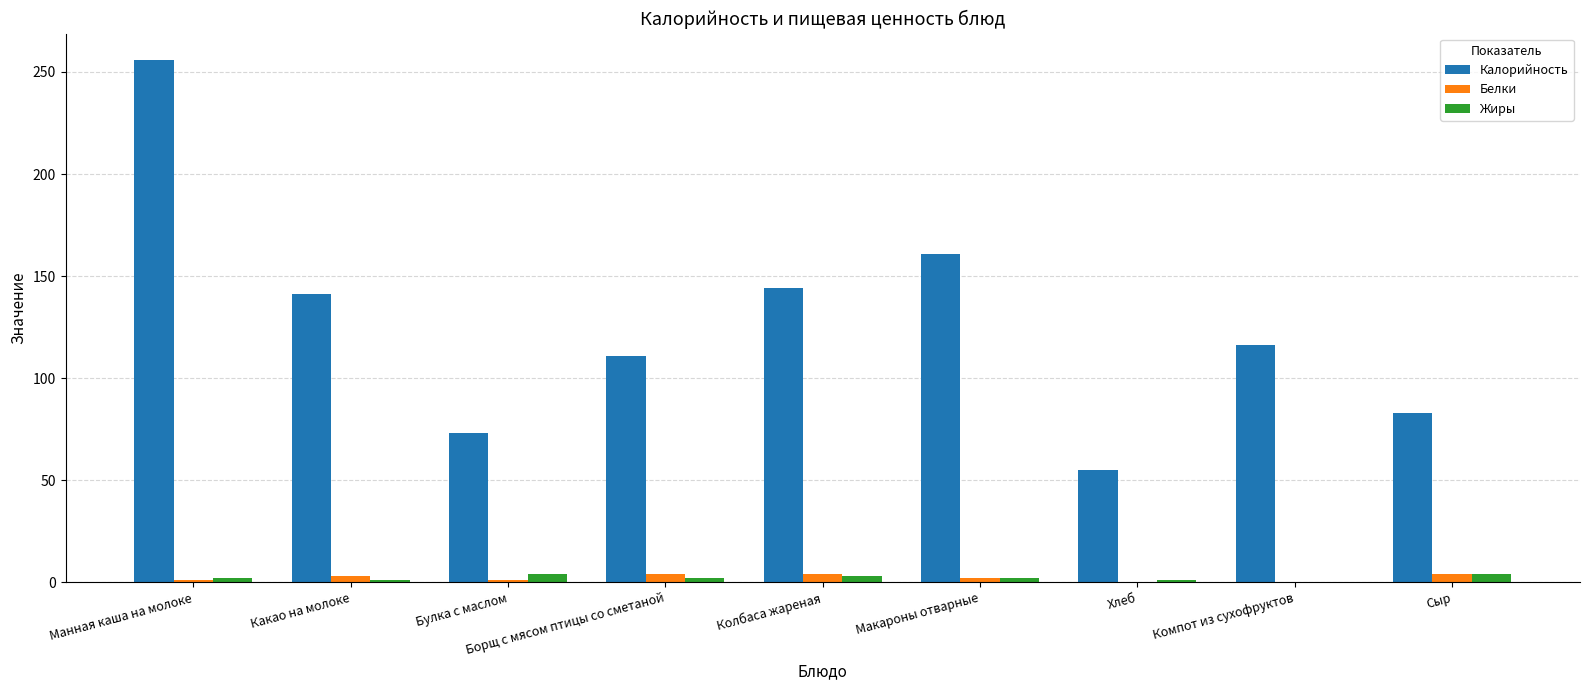

Read the Калорийность value at Макароны отварные.

161